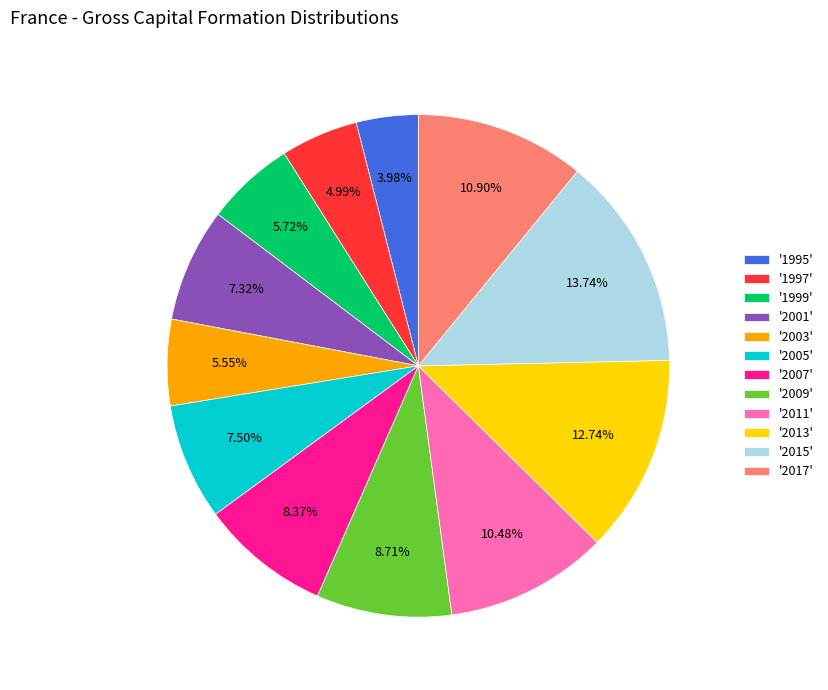

Which slice is the smallest?

'1995'